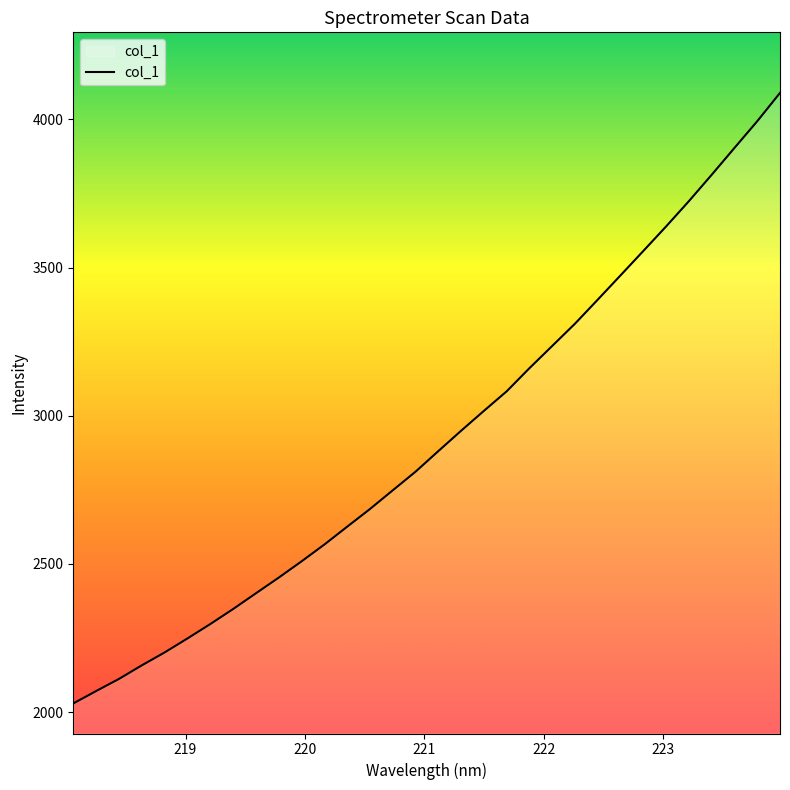

What is the smallest value displayed?

2028.9